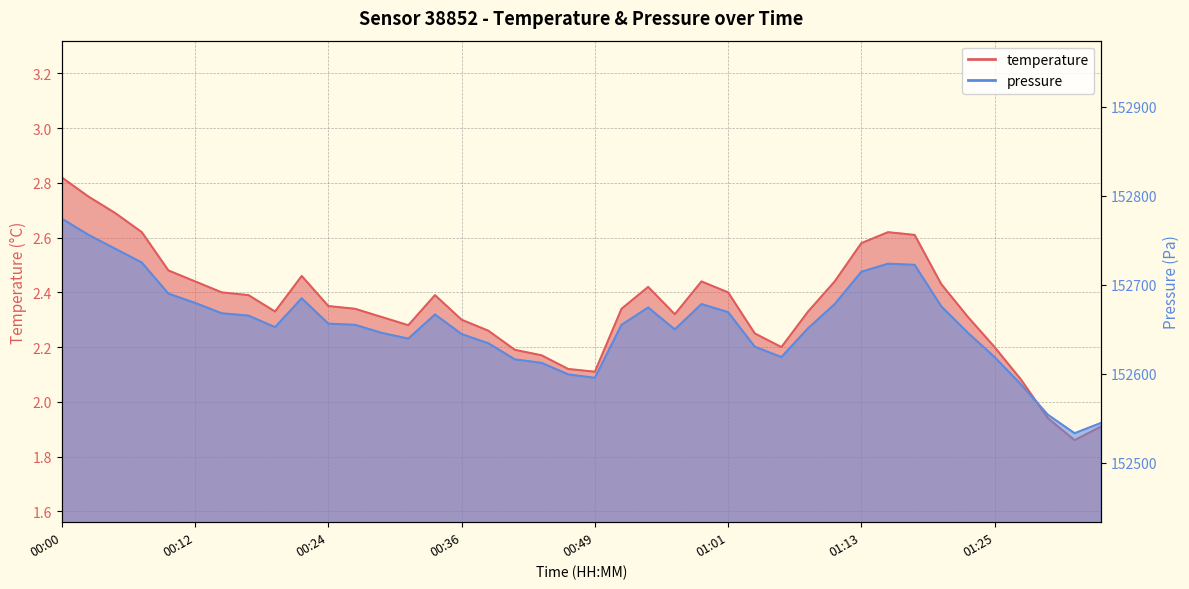

What is the spread (max minus min) of values at 01:11?

152676.1